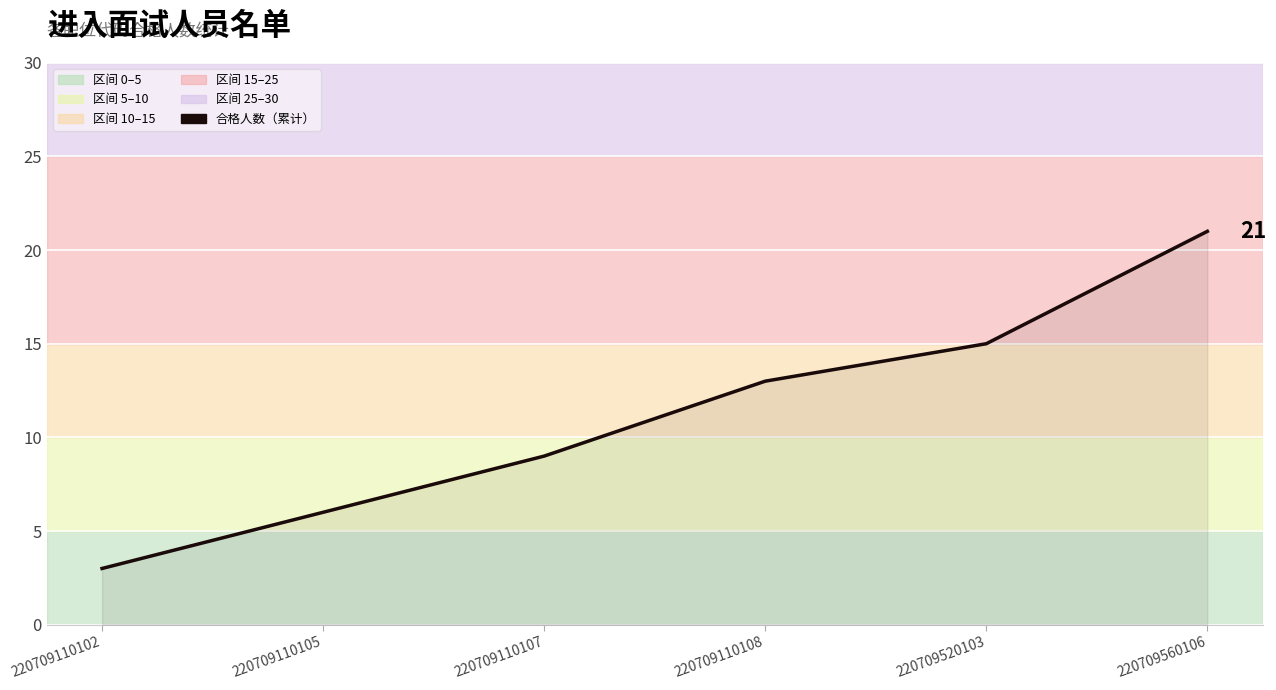

True or false: the data has more than 1 interior local peaks.

False